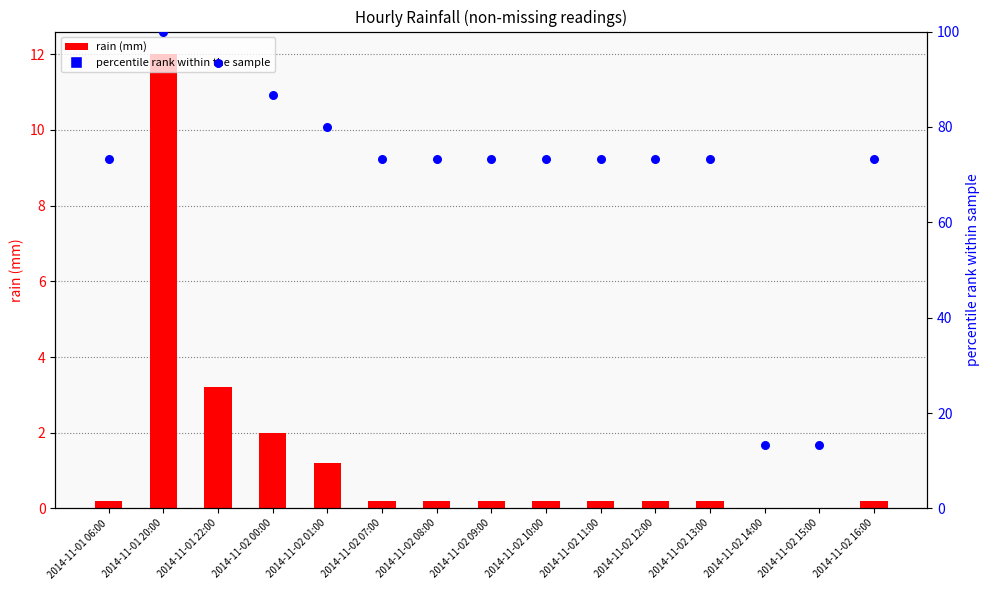

Which series has the largest Y range (max minus min)?

percentile rank within the sample